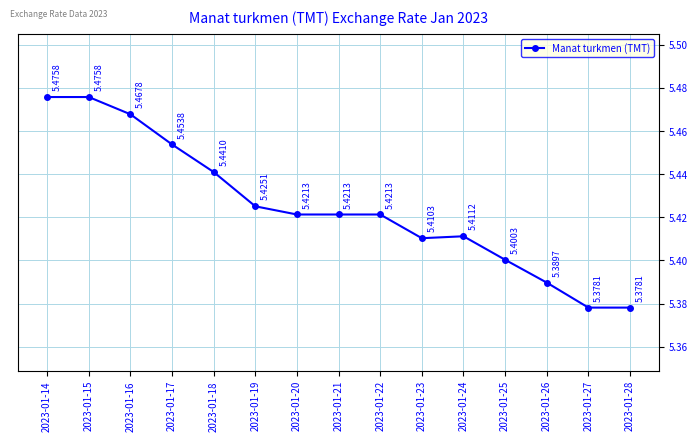

Count the values in the range 5 to 6.

15